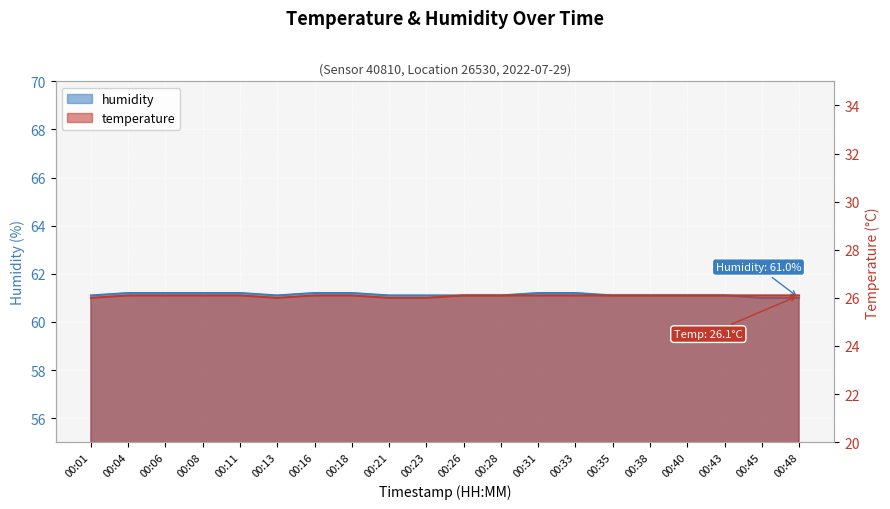

How many lines are shown in the chart?

2